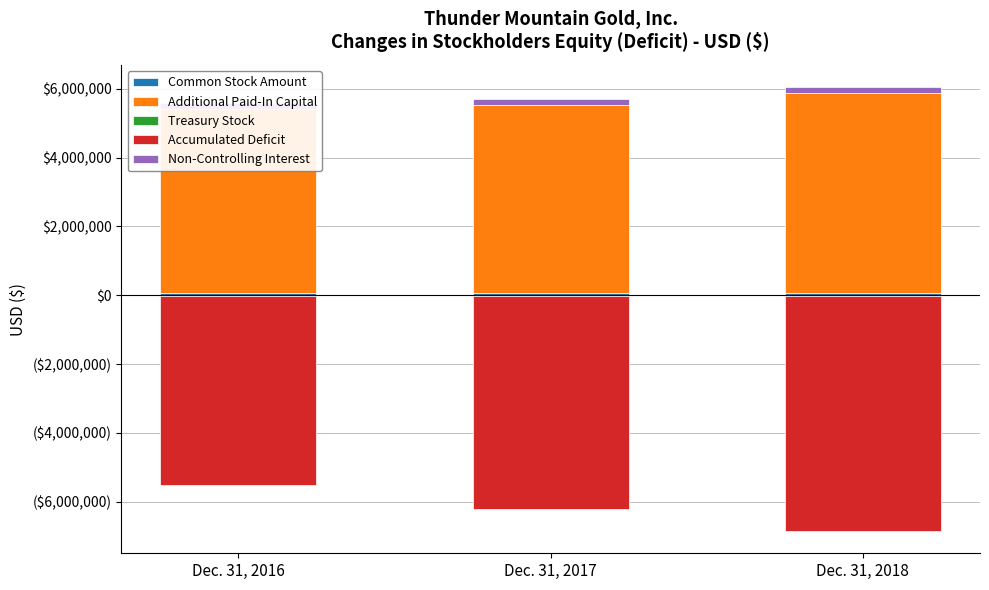

Between Dec. 31, 2017 and Dec. 31, 2018, which is larger?

Dec. 31, 2018